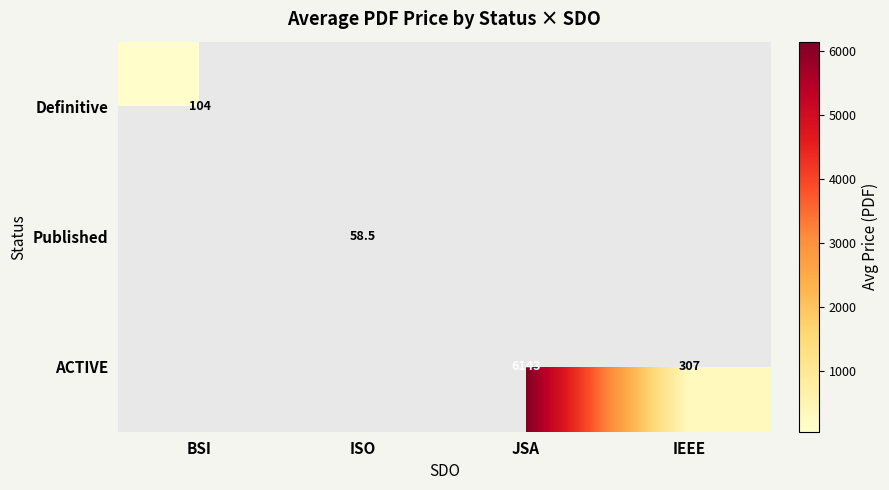

Which has a higher value, ISO or BSI?

BSI